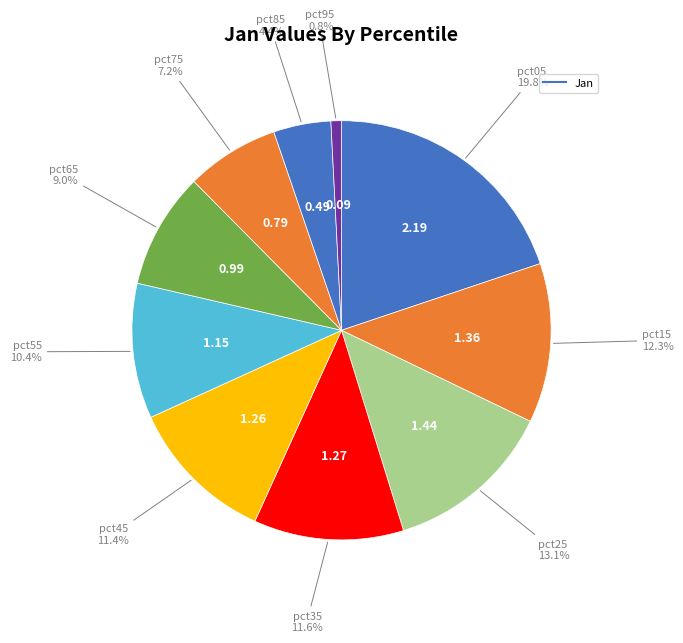

Rank the categories by value from lowest to highest.

pct95, pct85, pct75, pct65, pct55, pct45, pct35, pct15, pct25, pct05